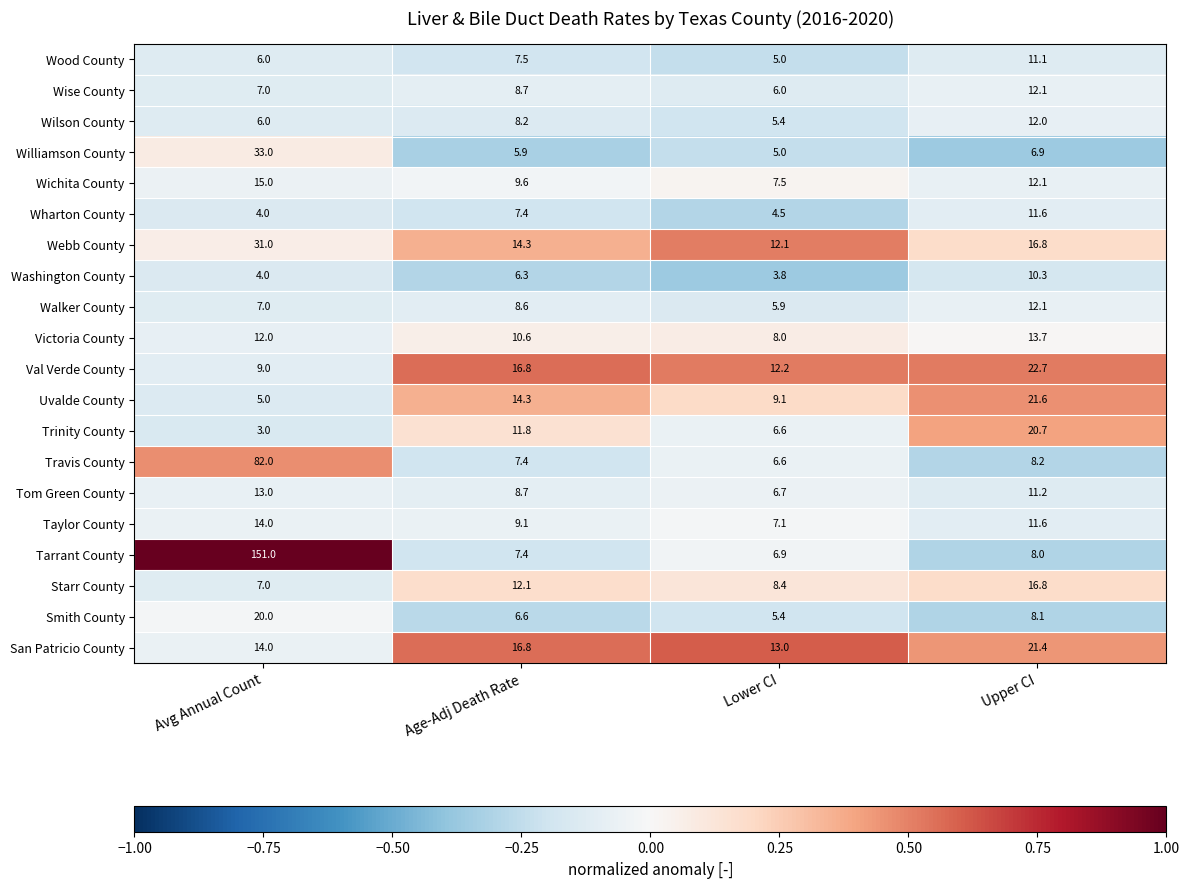

What is the difference between the second highest and second lowest values in the Wharton County series?

2.9